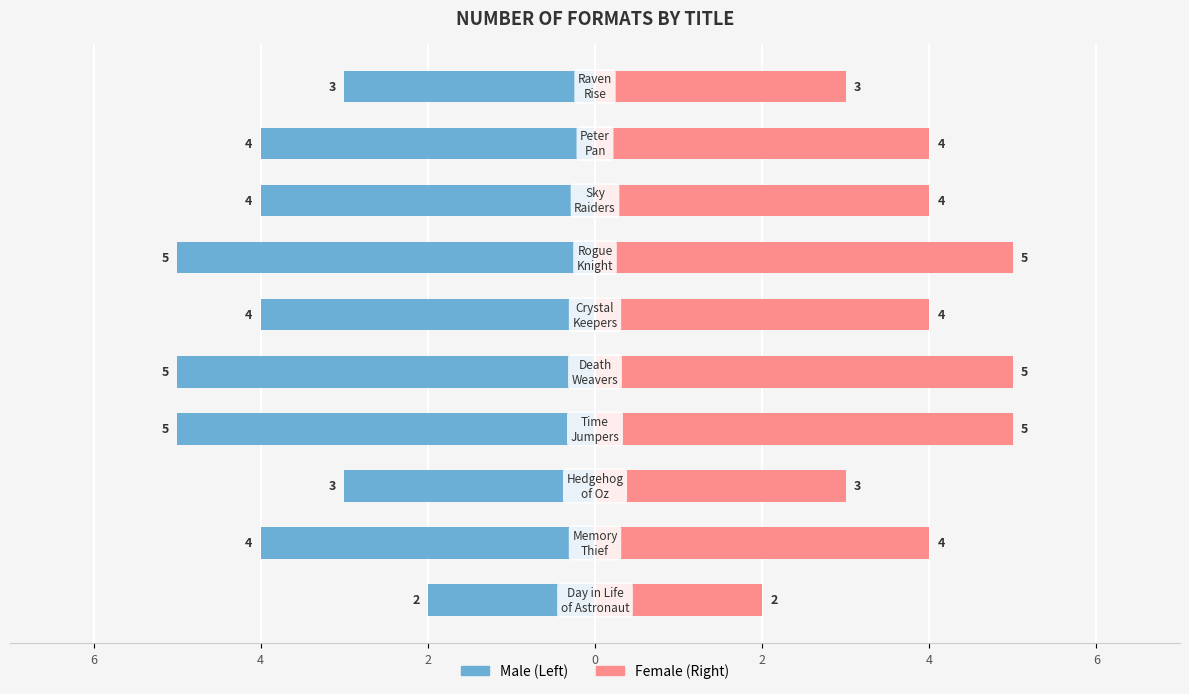

Reading right to left, transcribe all the data shown in this chart.

Male: -3	-4	-4	-5	-4	-5	-5	-3	-4	-2
Female: 3	4	4	5	4	5	5	3	4	2